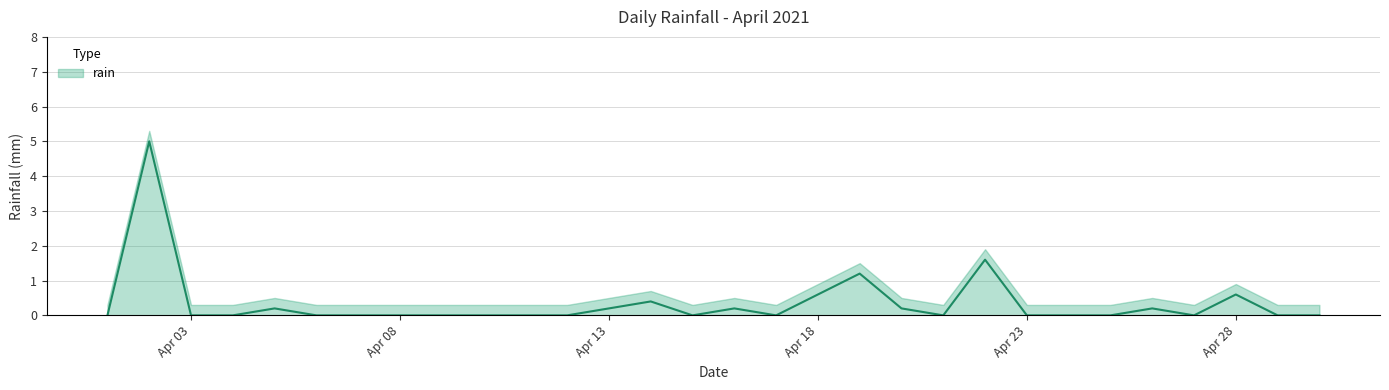

How many points are higher than both their immediate neighbors (excluding endpoints)?

8